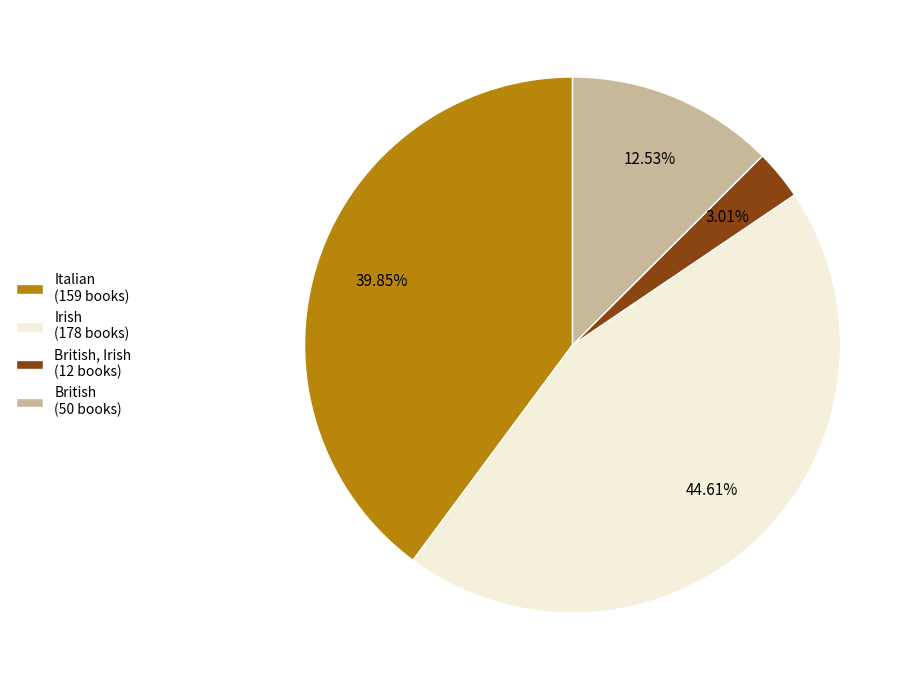

Rank the categories by value from highest to lowest.

Irish (178 books), Italian (159 books), British (50 books), British, Irish (12 books)